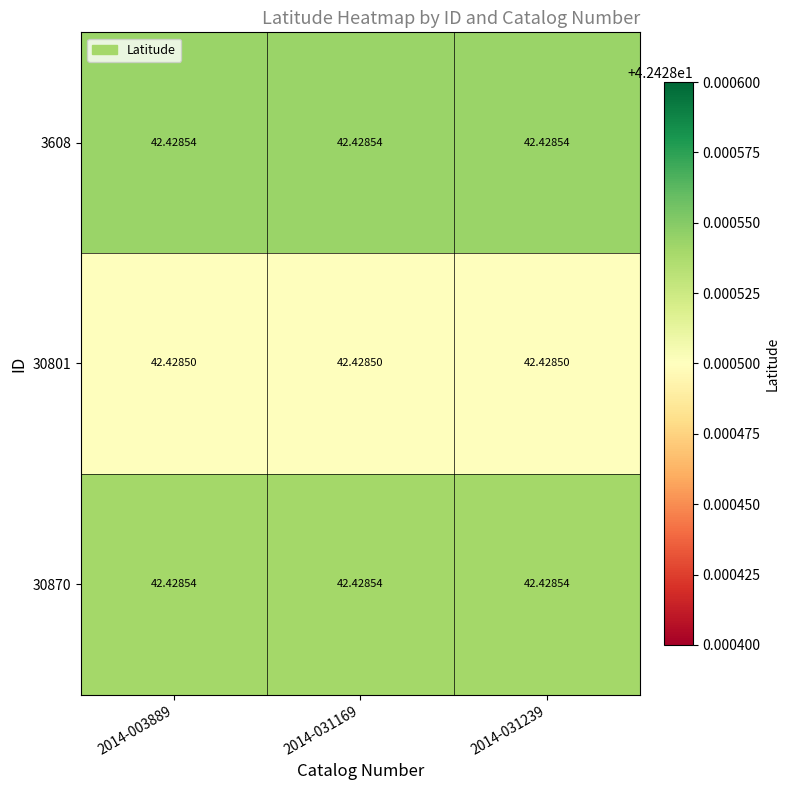

The 3608 series shows 27.6 at 2014-031239. True or false?

False